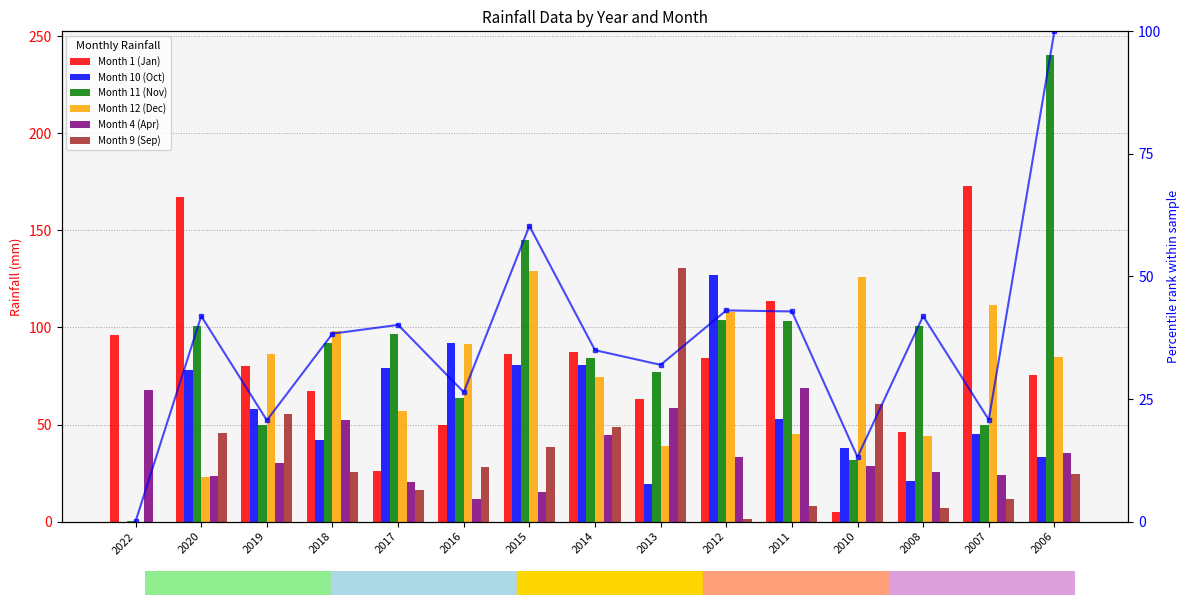

What is the total value across all series at 2007?

415.8